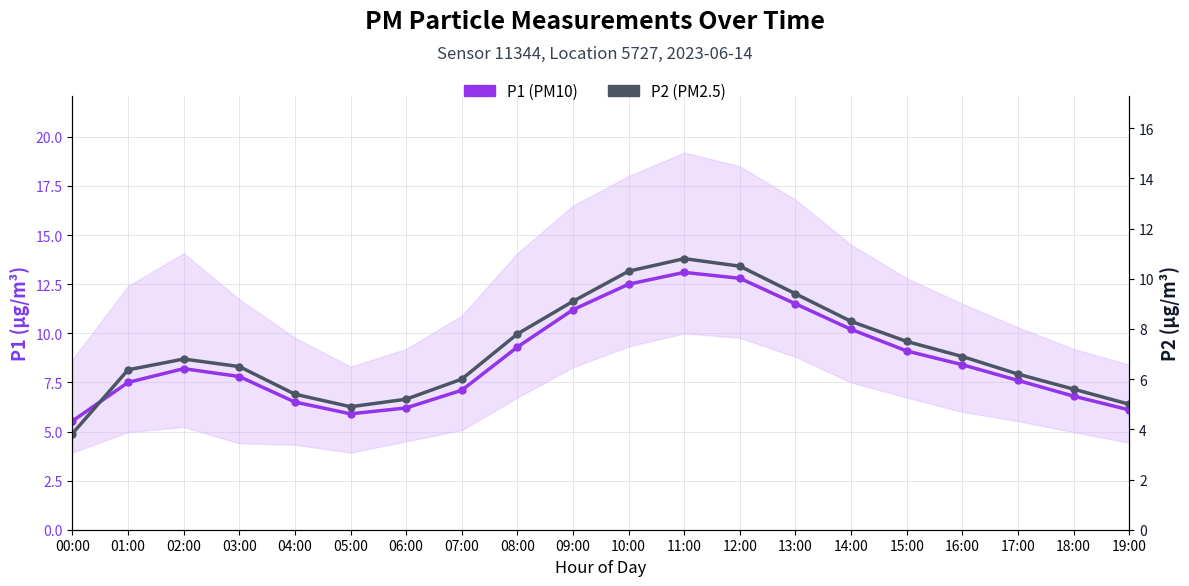

True or false: P2 (PM2.5) has a value of 5.2 at 15:00.

False